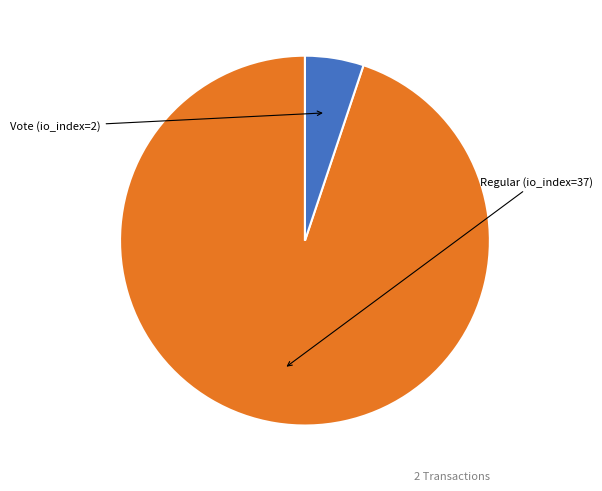

Is there any slice that represents more than half of the pie?

Yes